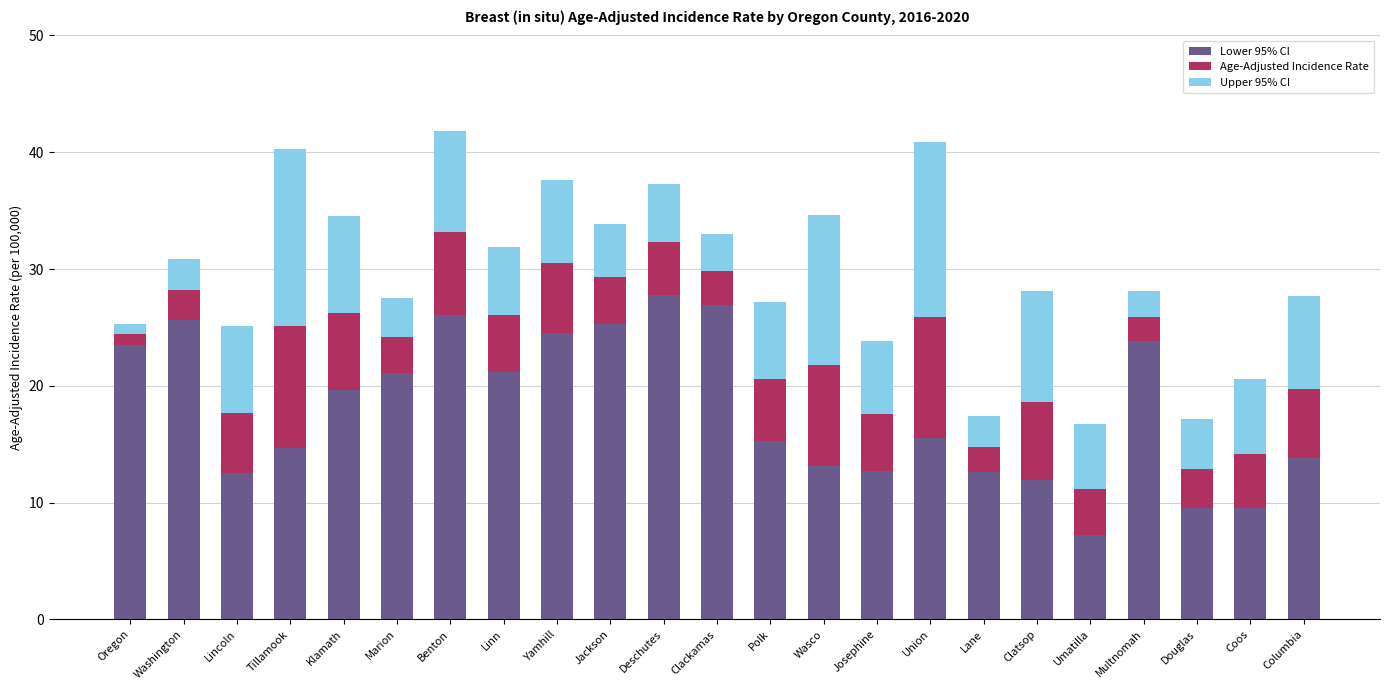

How many series are shown in this chart?

3